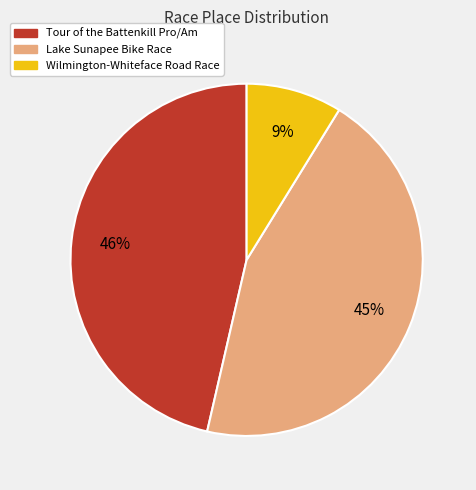

Combined, do Tour of the Battenkill Pro/Am and Lake Sunapee Bike Race account for over 50%?

Yes